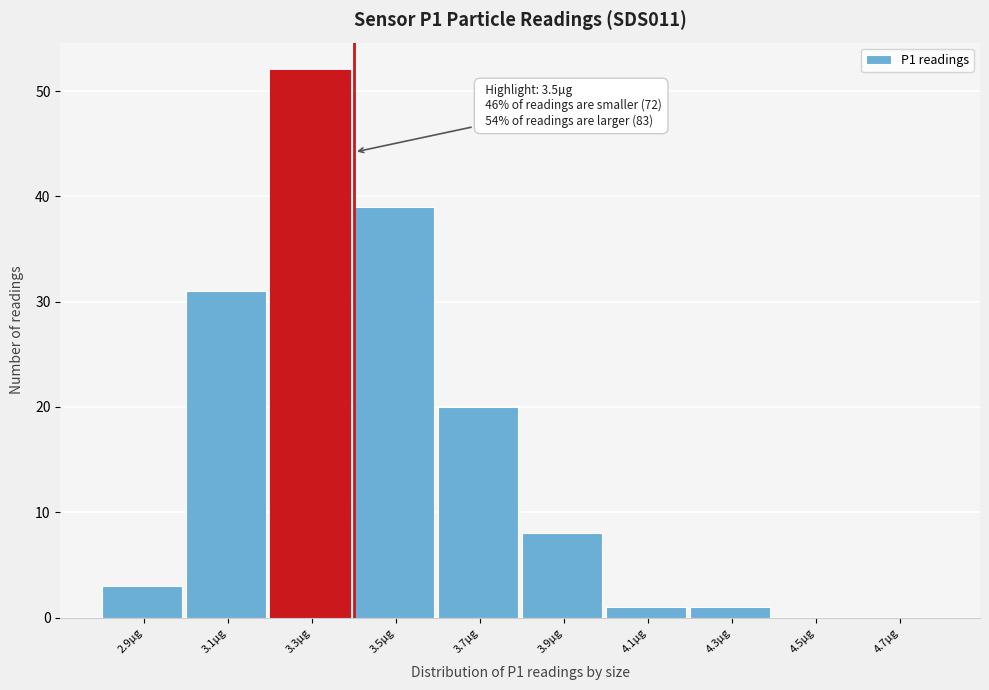

Reading left to right, list all the values displayed in this chart.

2.9µg=3	3.1µg=31	3.3µg=52	3.5µg=39	3.7µg=20	3.9µg=8	4.1µg=1	4.3µg=1	4.5µg=0	4.7µg=0